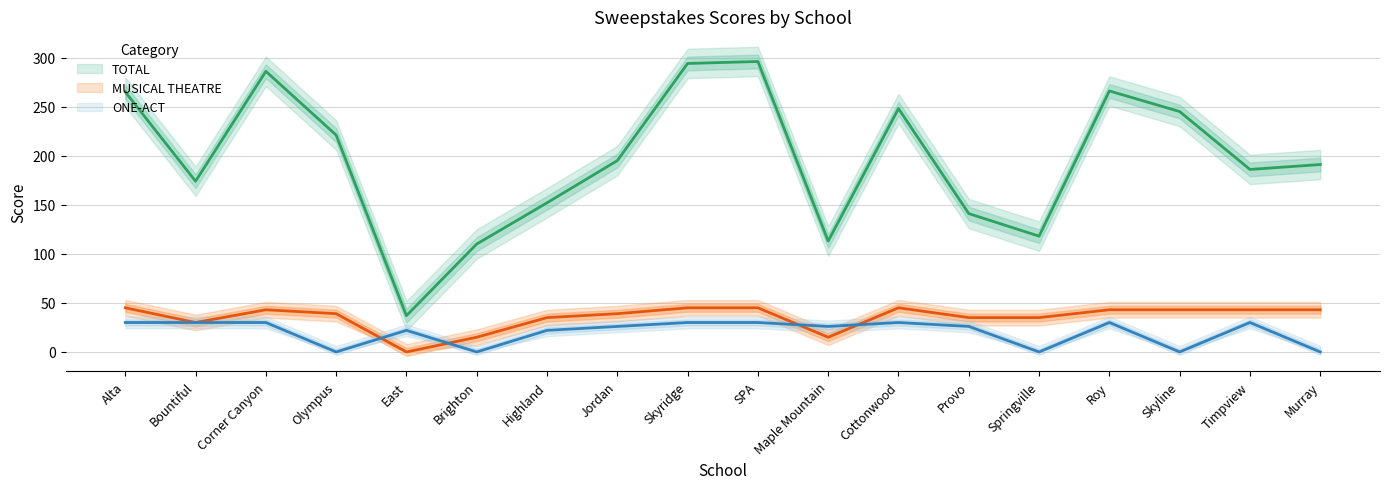

True or false: MUSICAL THEATRE has a value of 75 at Skyridge.

False